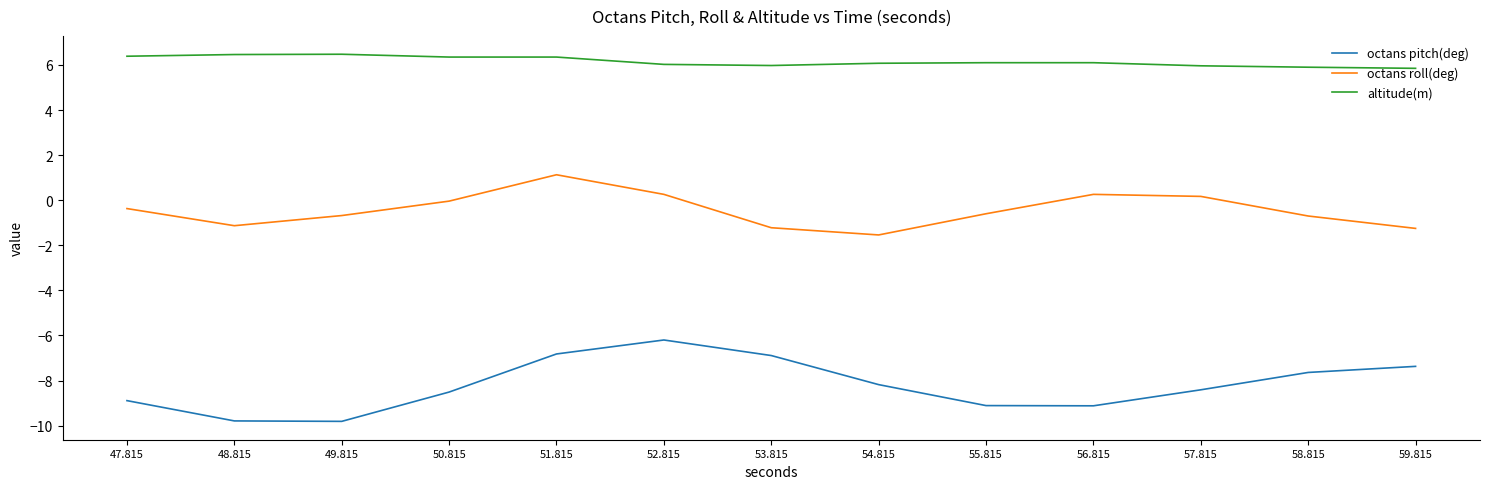

What is the spread (max minus min) of values at 48.815?

16.3